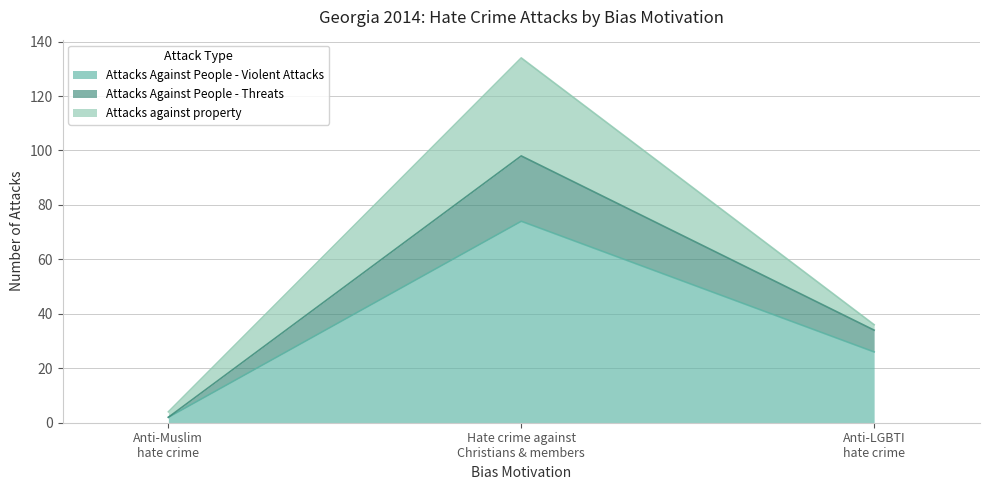

What is the highest value of the Attacks Against People - Violent Attacks series?

74